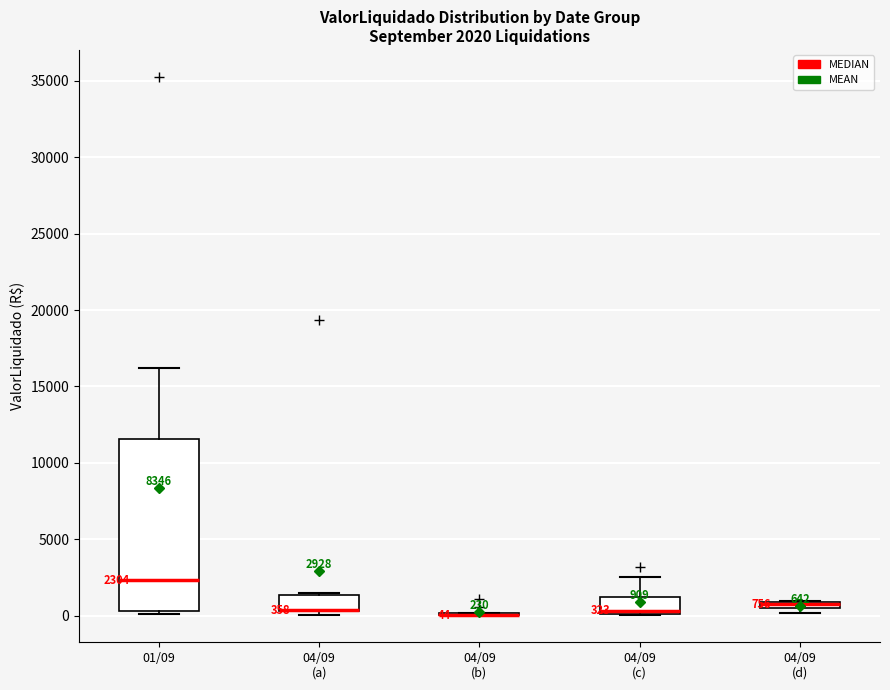

Which box is the tallest, from its lower edge to its upper edge?

01/09